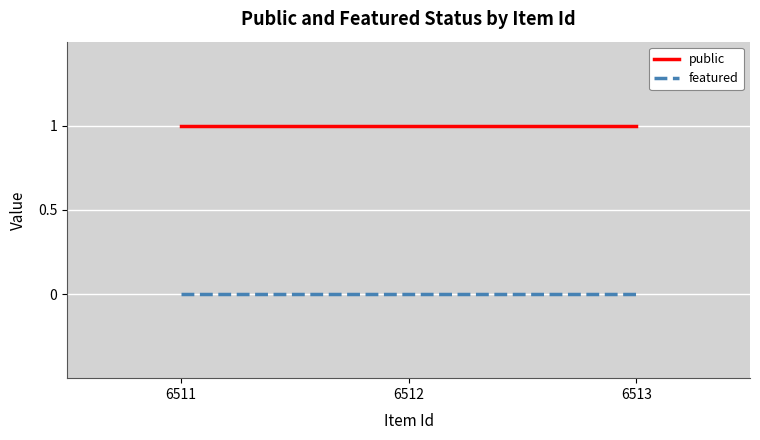

How many lines are shown in the chart?

2